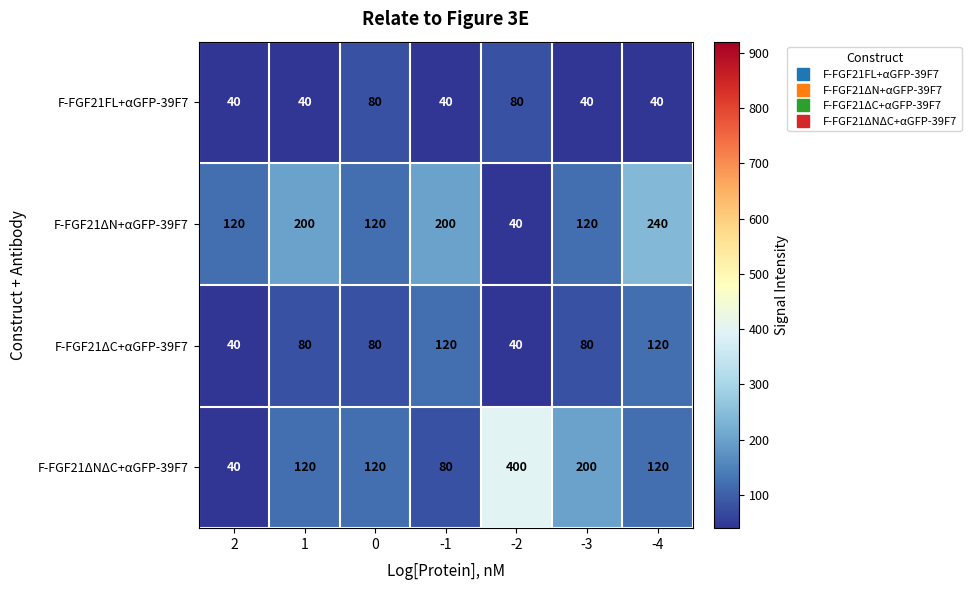

What is the total value across all series at 0?

400